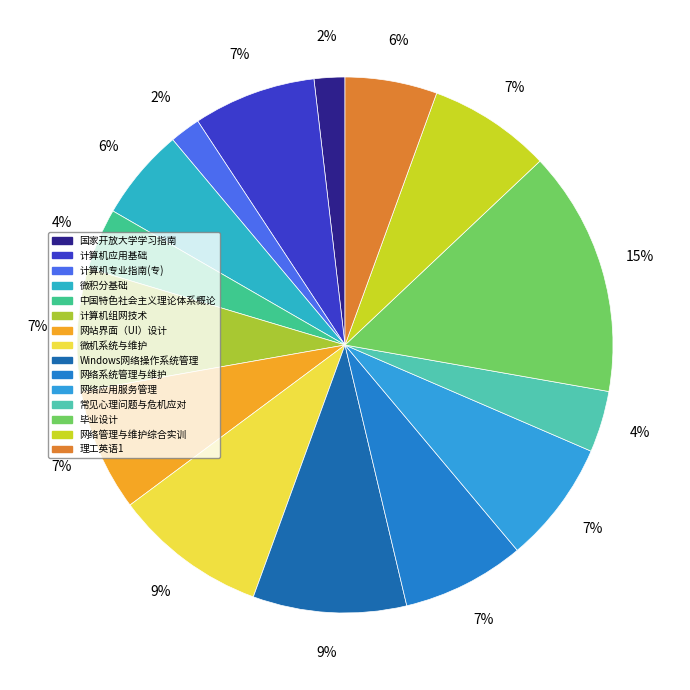

Combined, what portion of the pie is 计算机应用基础 and 毕业设计?

22.2%